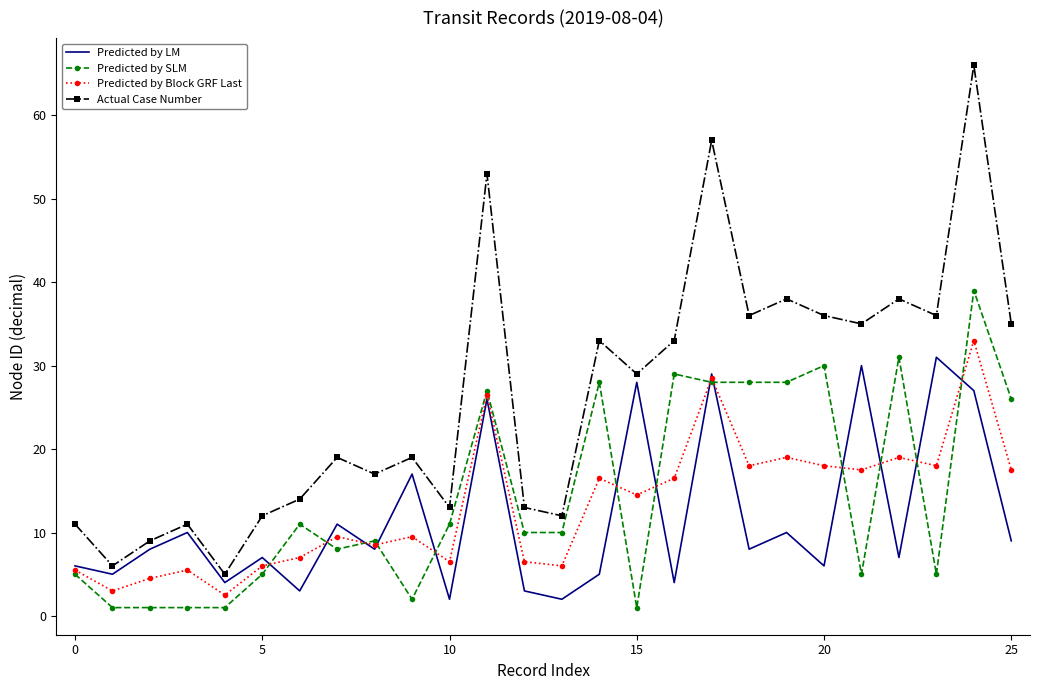

Which series has the largest total across all categories?

Actual Case Number